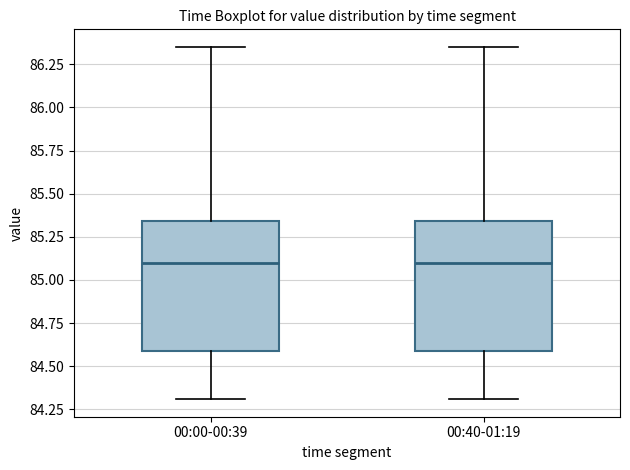

Reading left to right, transcribe this box plot: for each box, give where its median line is, the range the box spans, and where its two whiskers end, as read against the y-axis. The values are not printed on the chart, so give them approximately, as read against the axis.

00:00-00:39: median 85.10, box 84.60 to 85.35, whiskers 84.30 to 86.35
00:40-01:19: median 85.10, box 84.60 to 85.35, whiskers 84.30 to 86.35